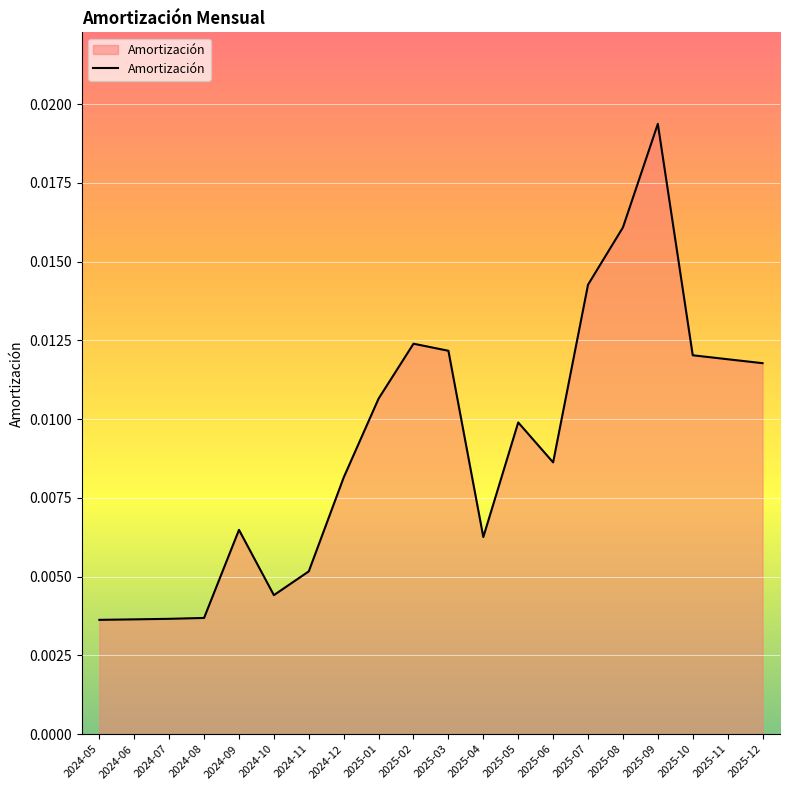

What position from the left is 2025-09?

17